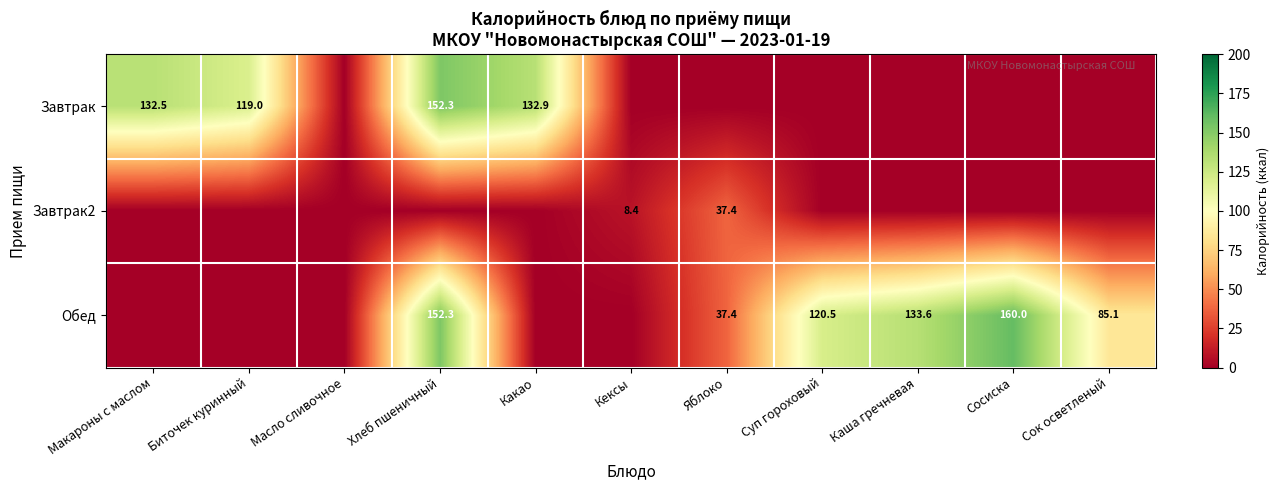

What is the spread (max minus min) of values at Хлеб пшеничный?

152.3